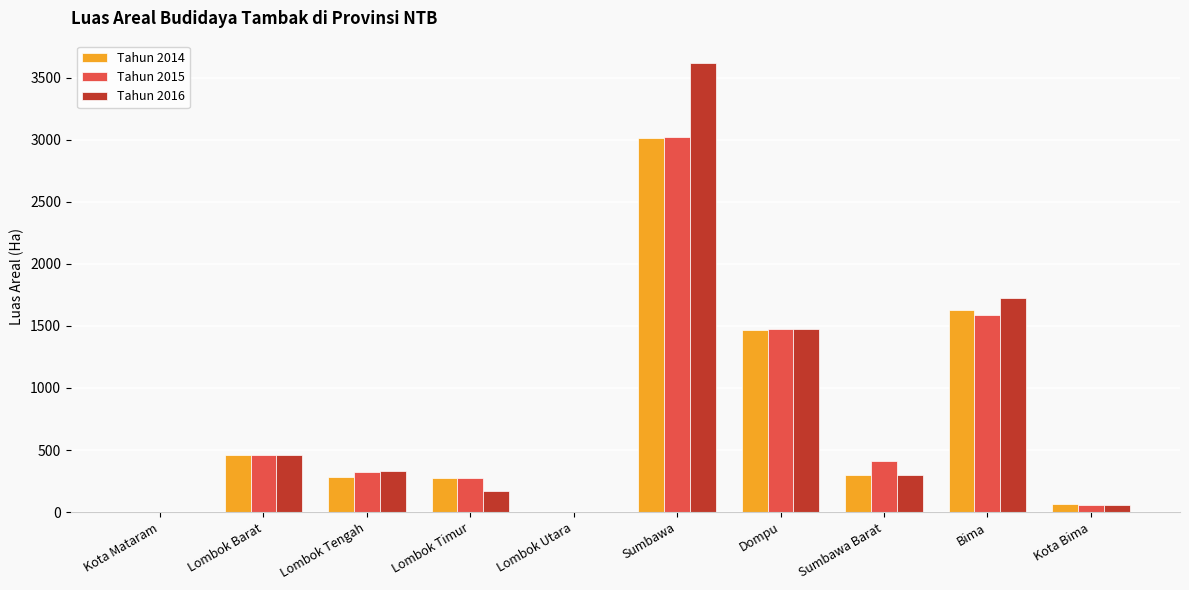

How many data points does each series have?

10